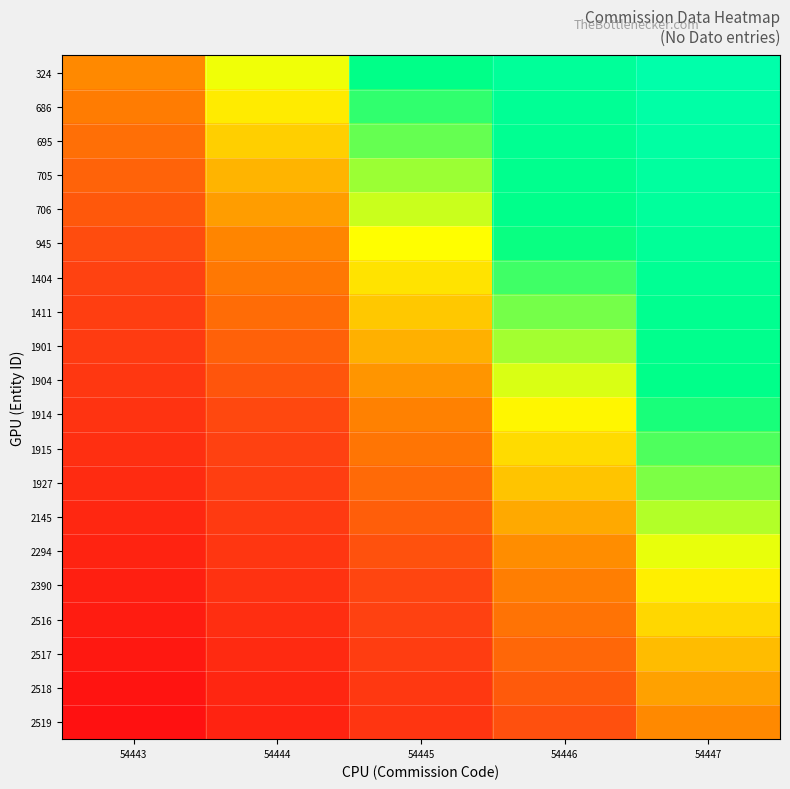

Reading left to right, list all the values displayed in this chart.

324: 54443=0.5	54444=0.6	54445=0.7	54446=0.9	54447=1.0
686: 54443=0.5	54444=0.6	54445=0.7	54446=0.8	54447=1.0
695: 54443=0.4	54444=0.6	54445=0.7	54446=0.8	54447=0.9
705: 54443=0.4	54444=0.5	54445=0.7	54446=0.8	54447=0.9
706: 54443=0.4	54444=0.5	54445=0.6	54446=0.8	54447=0.9
945: 54443=0.4	54444=0.5	54445=0.6	54446=0.7	54447=0.9
1404: 54443=0.3	54444=0.5	54445=0.6	54446=0.7	54447=0.8
1411: 54443=0.3	54444=0.4	54445=0.6	54446=0.7	54447=0.8
1901: 54443=0.3	54444=0.4	54445=0.5	54446=0.7	54447=0.8
1904: 54443=0.3	54444=0.4	54445=0.5	54446=0.6	54447=0.8
1914: 54443=0.2	54444=0.4	54445=0.5	54446=0.6	54447=0.7
1915: 54443=0.2	54444=0.3	54445=0.5	54446=0.6	54447=0.7
1927: 54443=0.2	54444=0.3	54445=0.4	54446=0.6	54447=0.7
2145: 54443=0.2	54444=0.3	54445=0.4	54446=0.5	54447=0.7
2294: 54443=0.1	54444=0.3	54445=0.4	54446=0.5	54447=0.6
2390: 54443=0.1	54444=0.2	54445=0.4	54446=0.5	54447=0.6
2516: 54443=0.1	54444=0.2	54445=0.3	54446=0.5	54447=0.6
2517: 54443=0.1	54444=0.2	54445=0.3	54446=0.4	54447=0.6
2518: 54443=0.0	54444=0.2	54445=0.3	54446=0.4	54447=0.5
2519: 54443=0.0	54444=0.1	54445=0.2	54446=0.4	54447=0.5